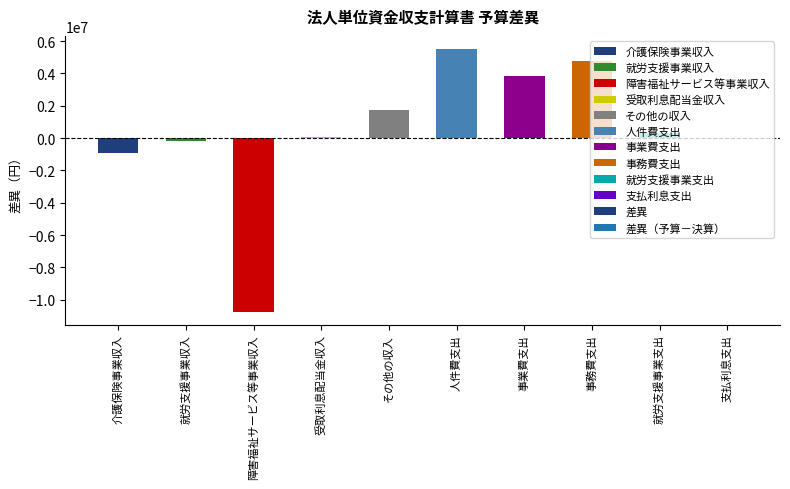

The chart shows a value of -10725110 at 障害福祉サービス等事業収入. True or false?

True